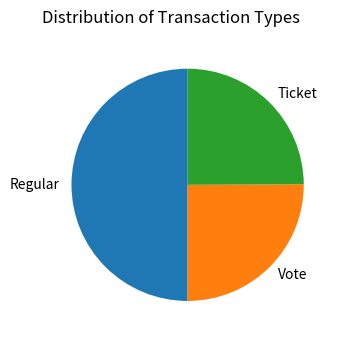

True or false: Regular accounts for 39% of the total.

False